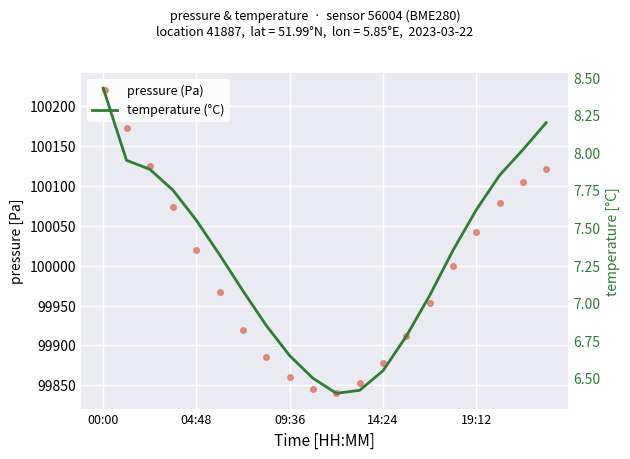

Reading left to right, list all the values displayed in this chart.

pressure (Pa): 100222.6	100172.9	100124.3	100073.0	100020.0	99967.0	99920.0	99885.0	99860.0	99845.0	99840.0	99853.0	99878.0	99912.0	99953.0	100000.0	100042.0	100078.0	100105.0	100121.4
temperature (°C): 8.4	8.0	7.9	7.8	7.5	7.3	7.1	6.8	6.7	6.5	6.4	6.4	6.5	6.8	7.0	7.3	7.6	7.8	8.0	8.2